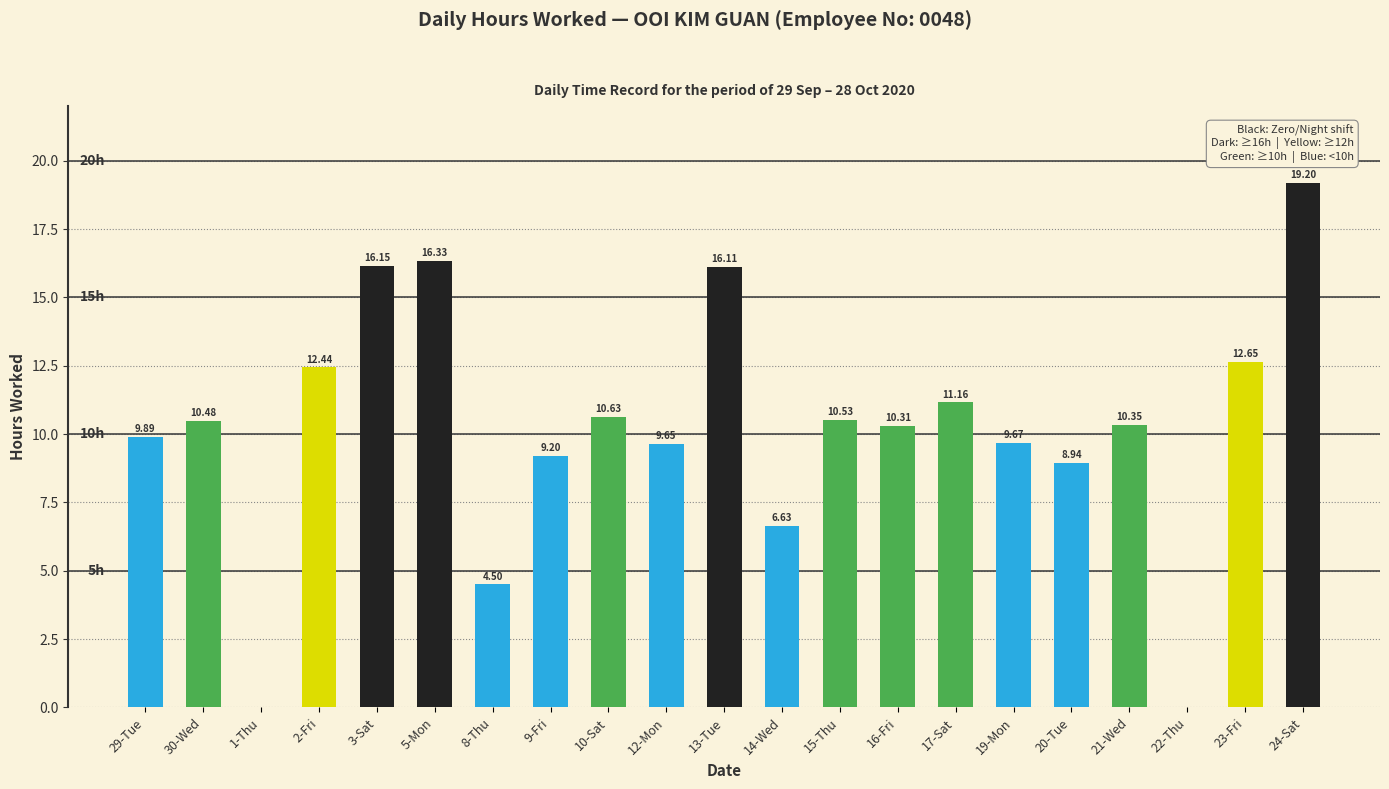

What is the change in value from 2-Fri to 23-Fri?

+0.2